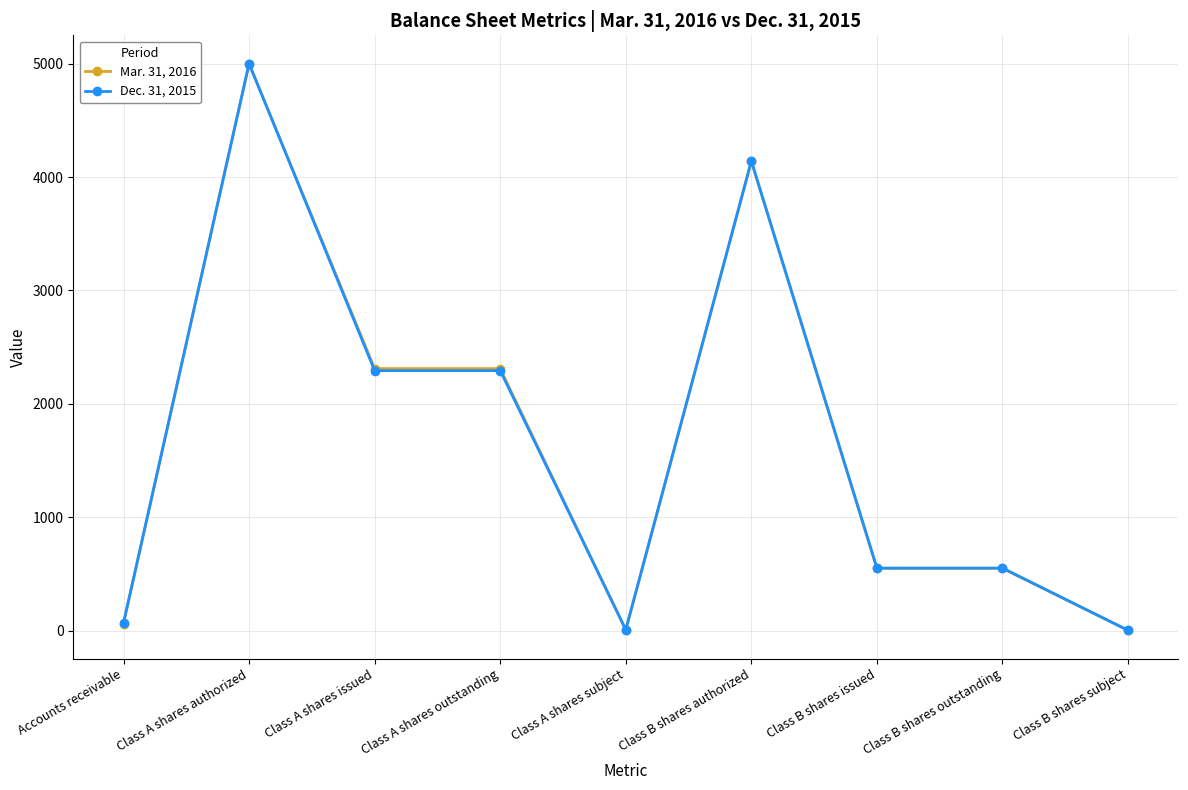

Count the number of categories in the chart.

9